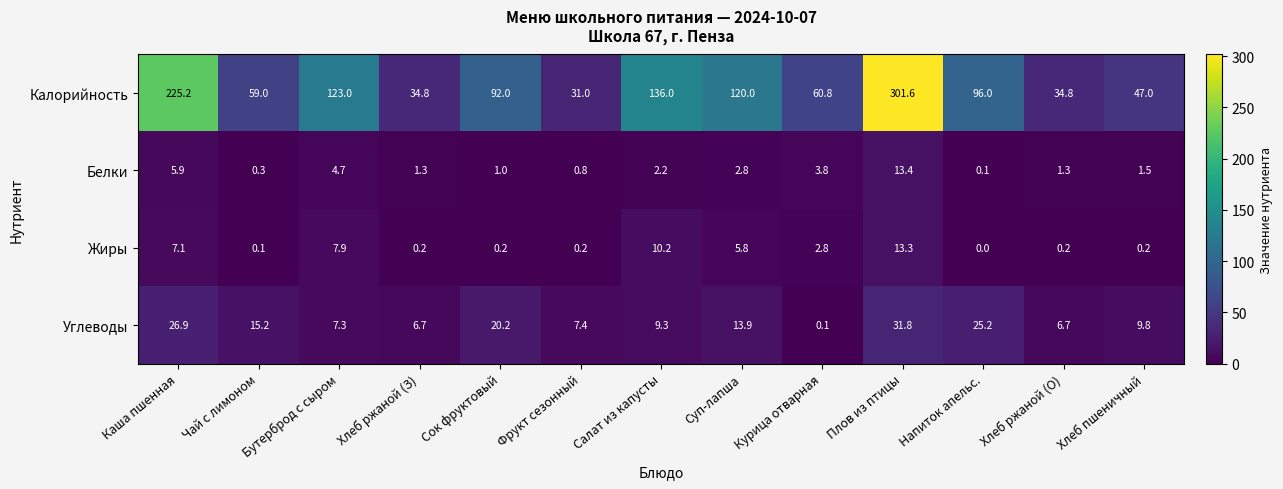

How many distinct data groups are displayed?

4